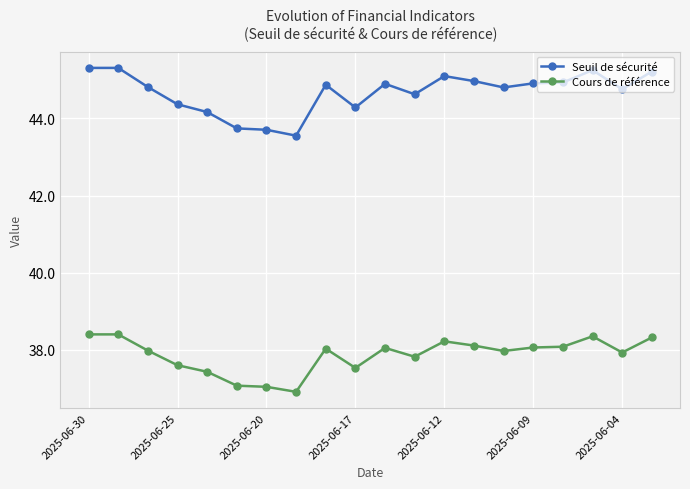

Which series has the widest spread of values?

Seuil de sécurité